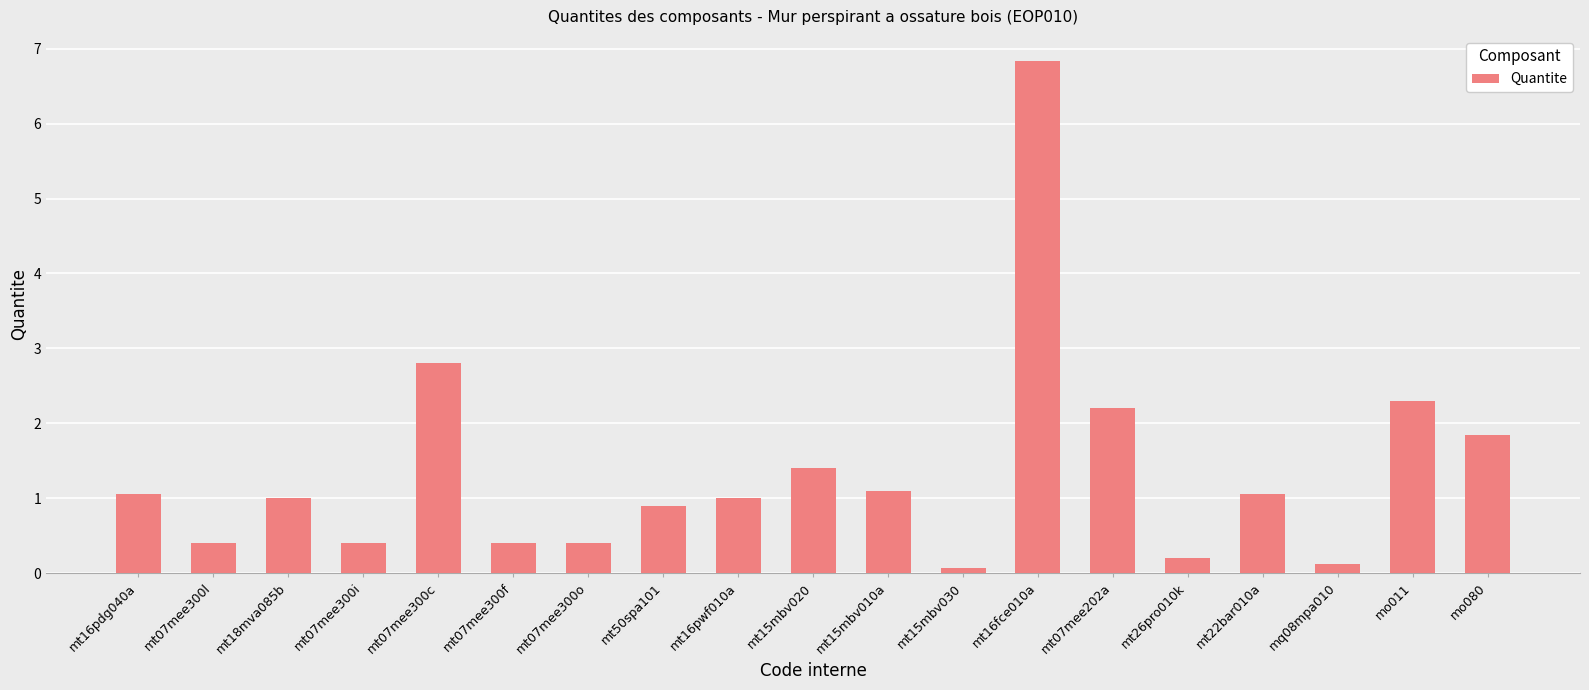

Reading right to left, list all the values displayed in this chart.

mo080=1.8	mo011=2.3	mq08mpa010=0.1	mt22bar010a=1.1	mt26pro010k=0.2	mt07mee202a=2.2	mt16fce010a=6.8	mt15mbv030=0.1	mt15mbv010a=1.1	mt15mbv020=1.4	mt16pwf010a=1.0	mt50spa101=0.9	mt07mee300o=0.4	mt07mee300f=0.4	mt07mee300c=2.8	mt07mee300i=0.4	mt18mva085b=1.0	mt07mee300l=0.4	mt16pdg040a=1.1